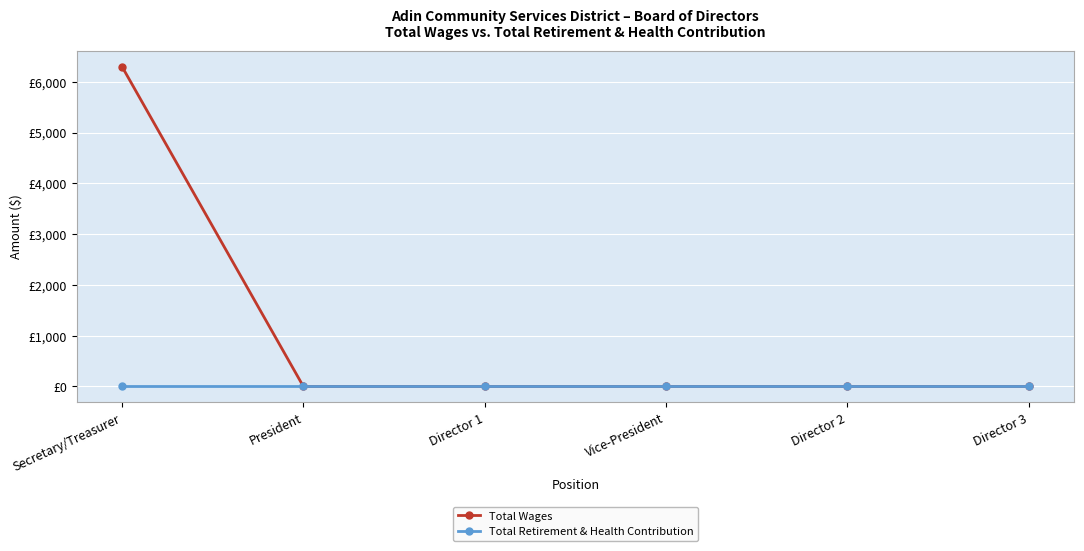

Reading left to right, transcribe all the data shown in this chart.

Total Wages: Secretary/Treasurer=6300	President=0	Director 1=0	Vice-President=0	Director 2=0	Director 3=0
Total Retirement & Health Contribution: Secretary/Treasurer=0	President=0	Director 1=0	Vice-President=0	Director 2=0	Director 3=0